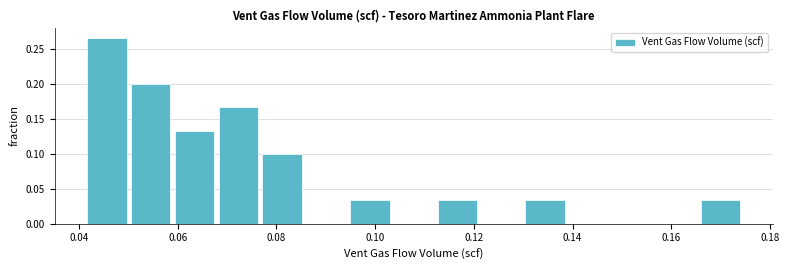

Reading left to right, transcribe this chart: for each bar, give the range it covers on the x-axis and its height. Neither the bar edges nor the heights are printed on the chart, so give them approximately, as read against the axes.

0.042 to 0.050: 0.265
0.050 to 0.060: 0.200
0.060 to 0.068: 0.135
0.068 to 0.078: 0.165
0.078 to 0.086: 0.100
0.086 to 0.094: 0
0.094 to 0.104: 0.035
0.104 to 0.112: 0
0.112 to 0.122: 0.035
0.122 to 0.130: 0
0.130 to 0.140: 0.035
0.140 to 0.148: 0
0.148 to 0.158: 0
0.158 to 0.166: 0
0.166 to 0.174: 0.035